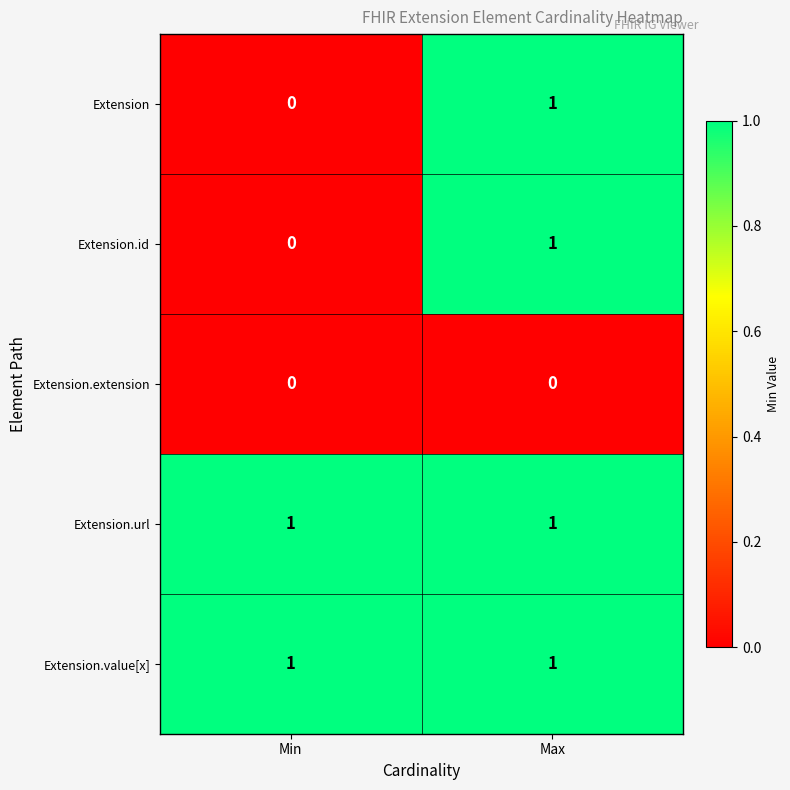

Where is Extension nearest to the value 0?

Min